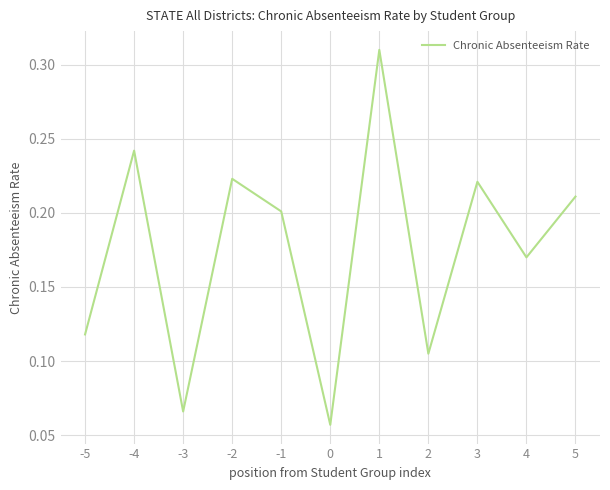

True or false: the data shows 0.2 at -4.

True